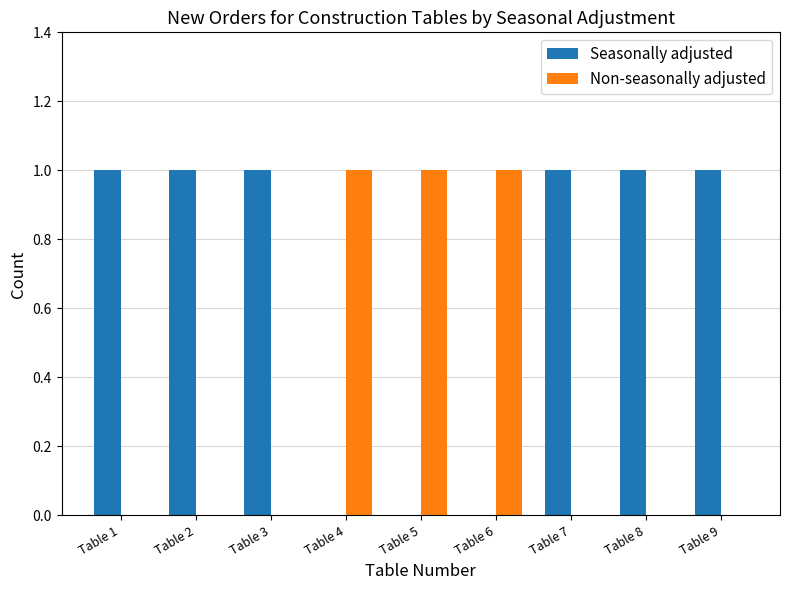

What is the sum of all Non-seasonally adjusted values?

3